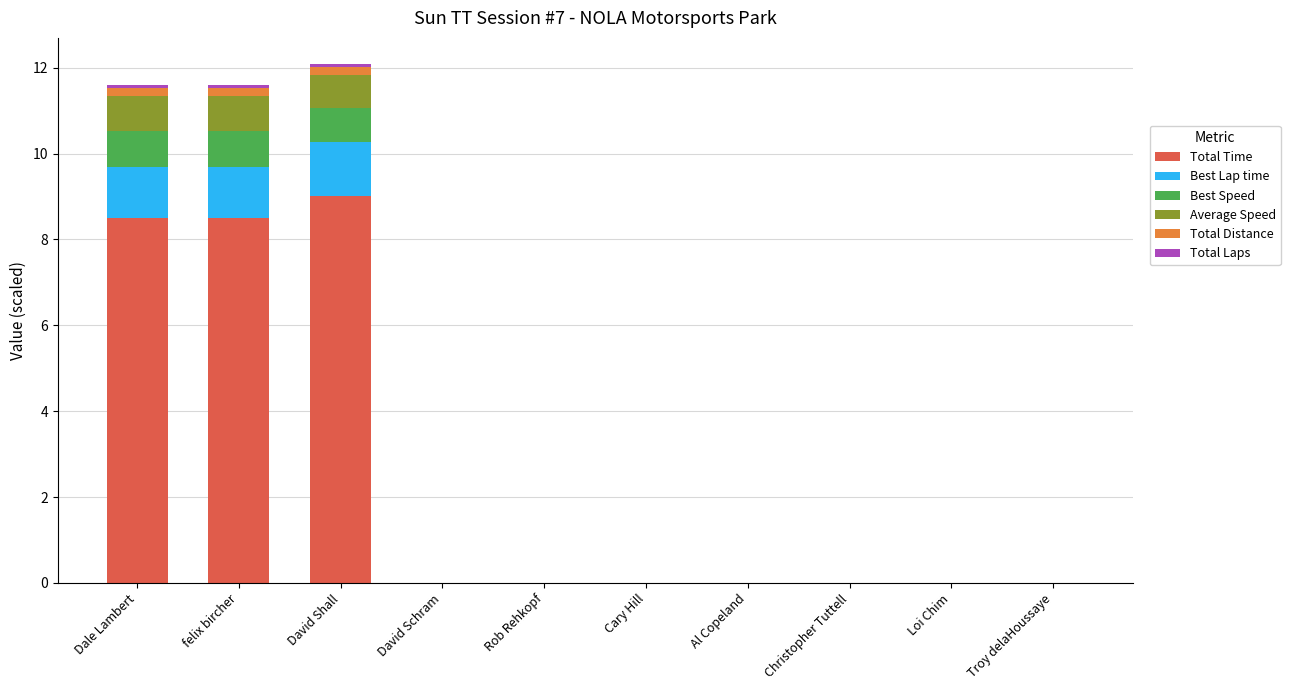

Are the bars grouped side by side (vs. stacked)?

No